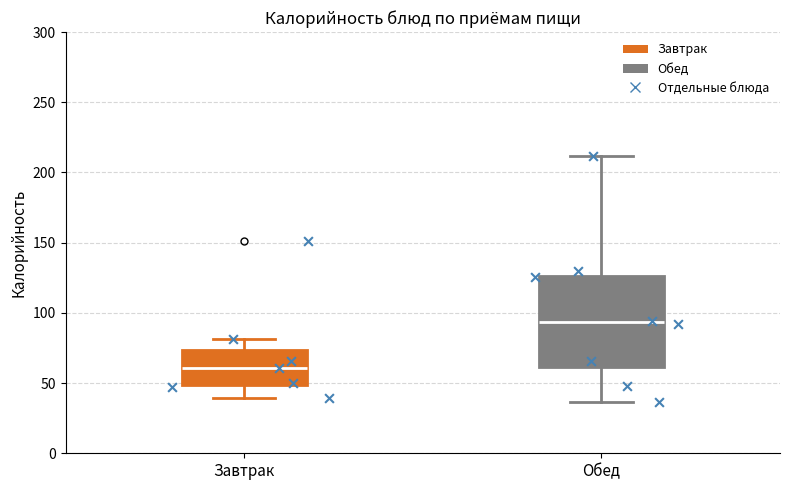

Which box is the tallest, from its lower edge to its upper edge?

Обед